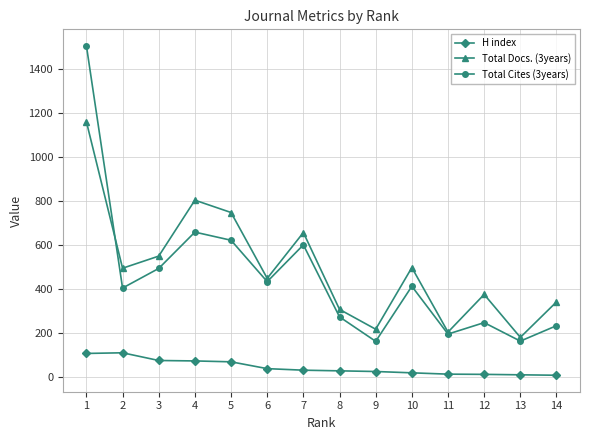

True or false: H index has a value of 10 at 13.

True